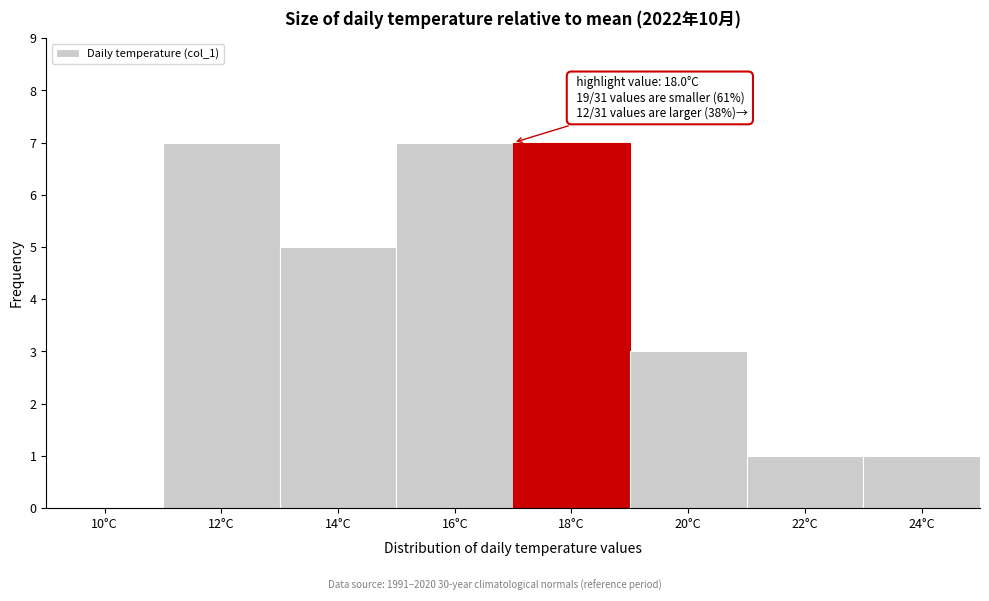

Reading left to right, what are all the values shown in this chart?

10°C=0	12°C=7	14°C=5	16°C=7	18°C=7	20°C=3	22°C=1	24°C=1